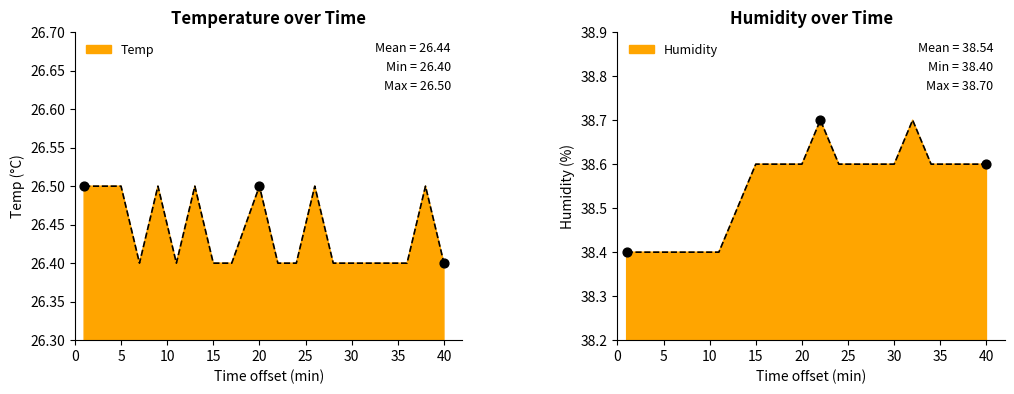

At which category is the sum across all series the highest?

20